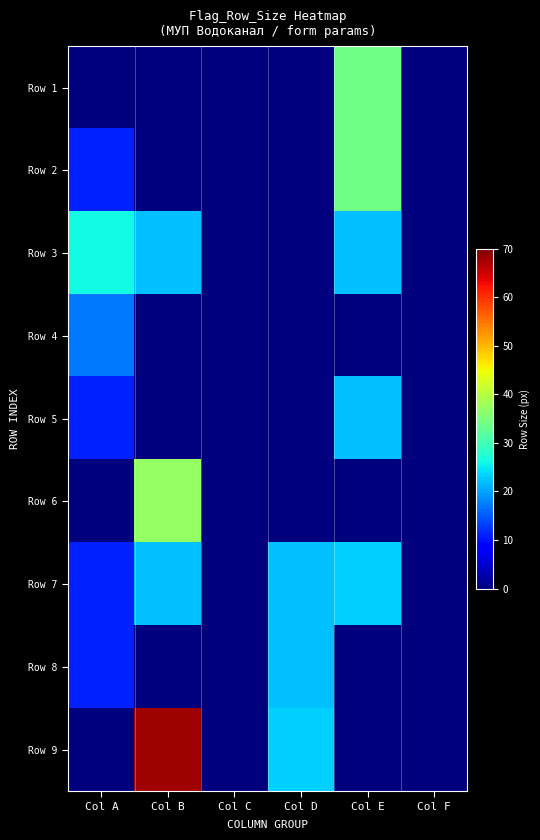

Reading right to left, extract all data points from this chart.

Row 1: Col F=0	Col E=34	Col D=0	Col C=0	Col B=0	Col A=0
Row 2: Col F=0	Col E=34	Col D=0	Col C=0	Col B=0	Col A=11
Row 3: Col F=0	Col E=22	Col D=0	Col C=0	Col B=22	Col A=26
Row 4: Col F=0	Col E=0	Col D=0	Col C=0	Col B=0	Col A=17
Row 5: Col F=0	Col E=22	Col D=0	Col C=0	Col B=0	Col A=11
Row 6: Col F=0	Col E=0	Col D=0	Col C=0	Col B=37	Col A=0
Row 7: Col F=0	Col E=23	Col D=22	Col C=0	Col B=22	Col A=11
Row 8: Col F=0	Col E=0	Col D=22	Col C=0	Col B=0	Col A=11
Row 9: Col F=0	Col E=0	Col D=23	Col C=0	Col B=68	Col A=0